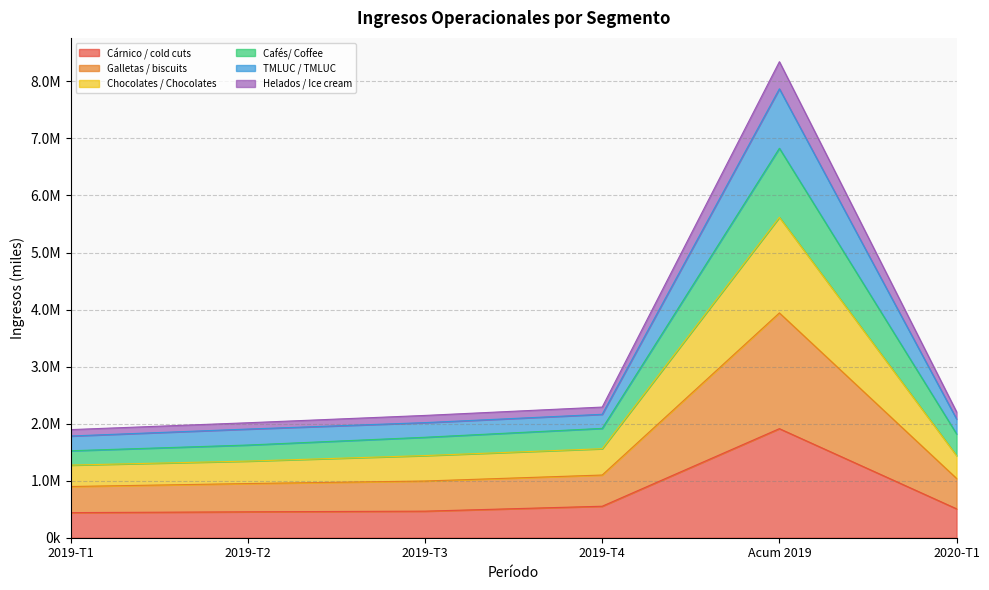

What is the label of the 5th point from the right?

2019-T2